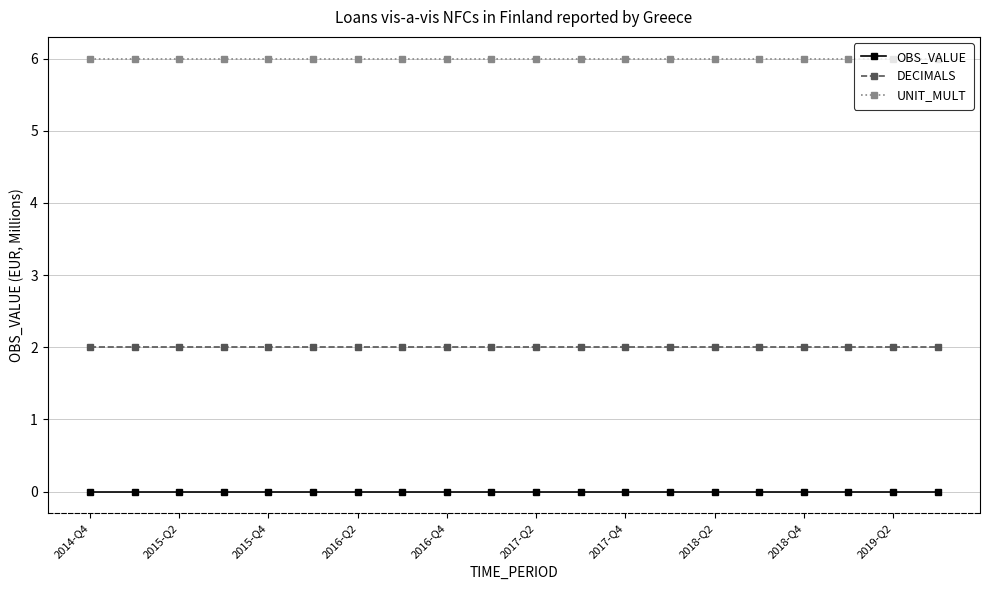

True or false: UNIT_MULT and DECIMALS cross at least once.

False